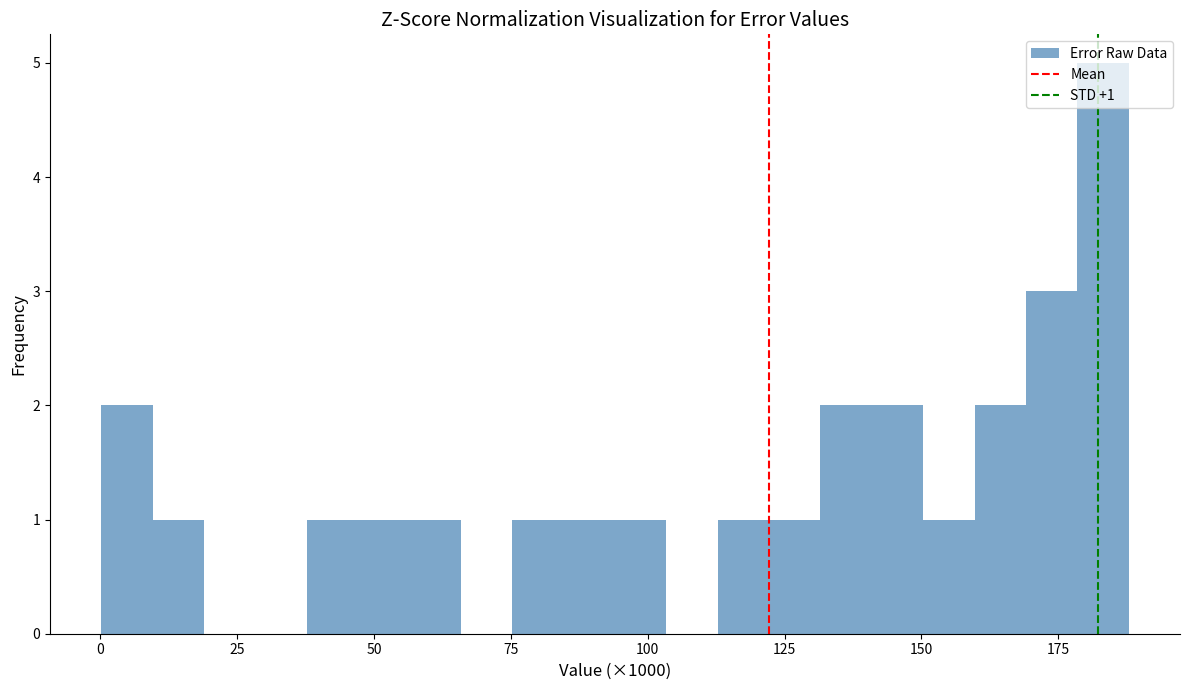

Read against the x-axis, roughly where is the centre of the tallest bar?

185